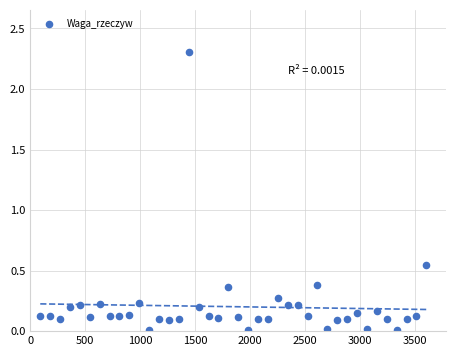

What is the range of Y values (max minus min)?

2.3